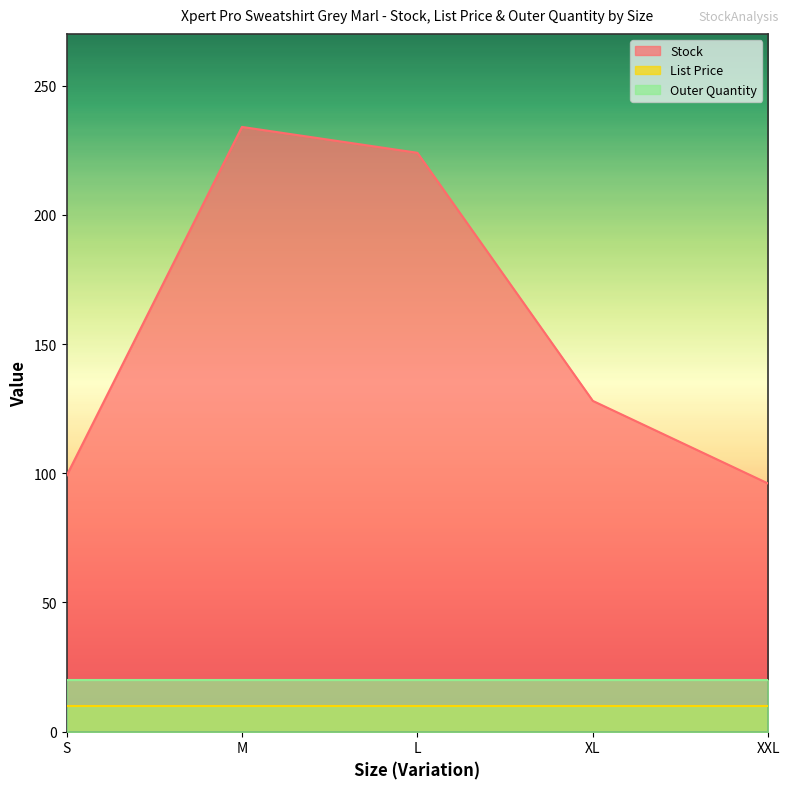

Is the value of Stock at L greater than the value of Outer Quantity at XXL?

Yes